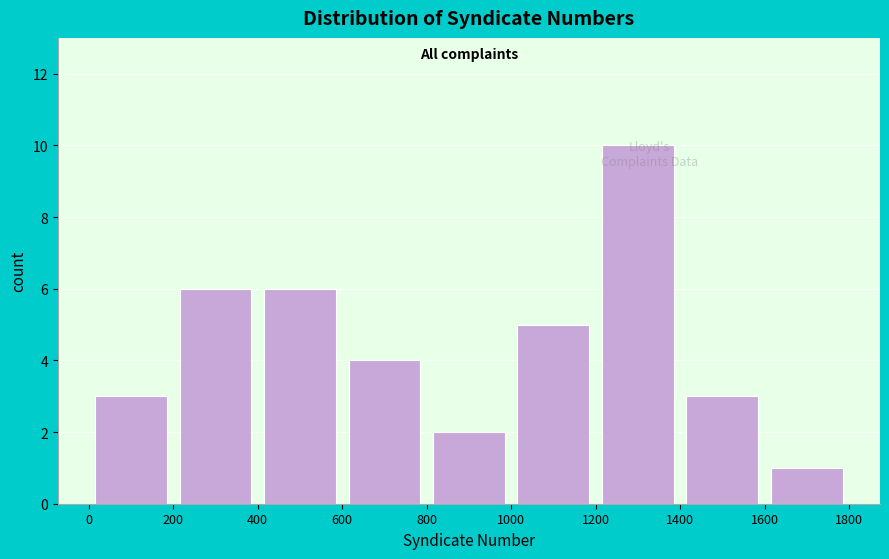

Over which range of the x-axis is the bar tallest?

1200 to 1400